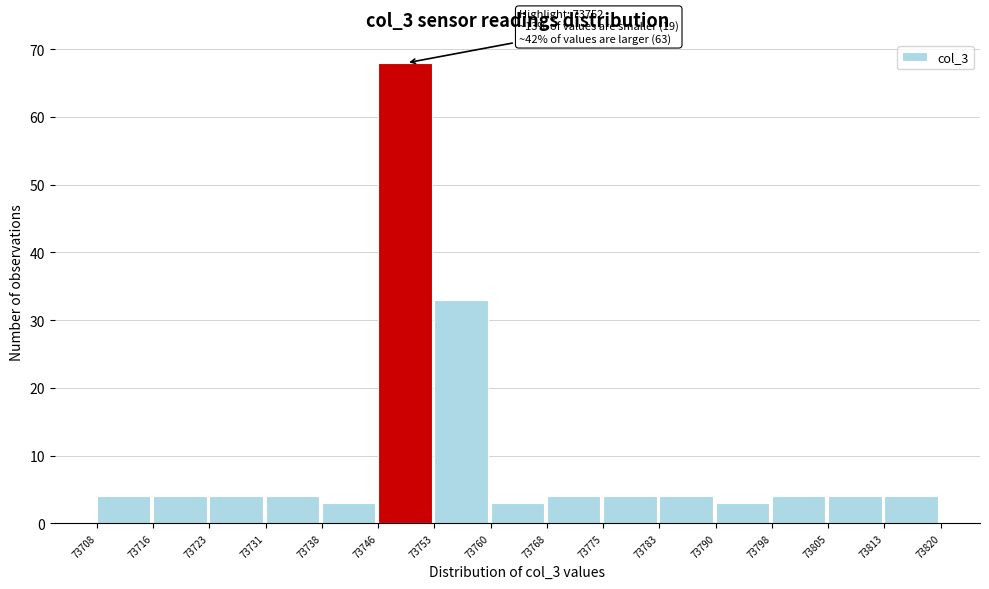

Over which range of the x-axis is the bar tallest?

73746 to 73753